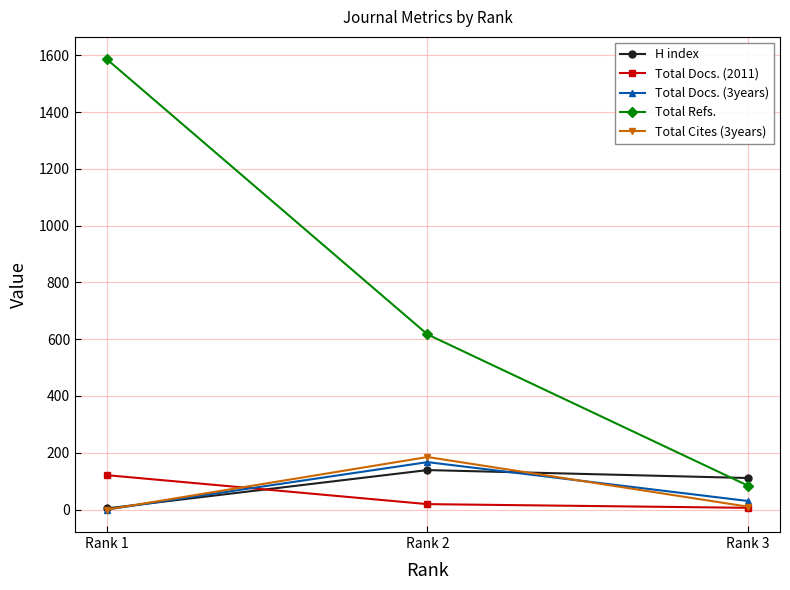

The value of Total Refs. at Rank 3 is 114. True or false?

False